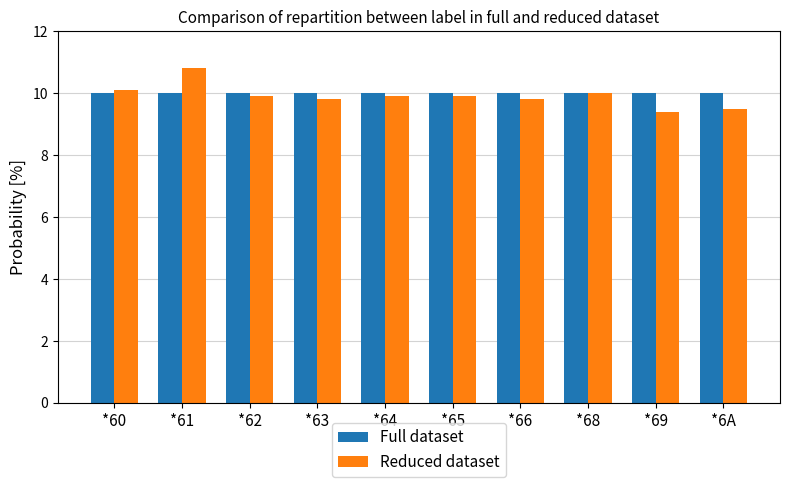

Reading left to right, list all the values displayed in this chart.

Full dataset: 10.0	10.0	10.0	10.0	10.0	10.0	10.0	10.0	10.0	10.0
Reduced dataset: 10.1	10.8	9.9	9.8	9.9	9.9	9.8	10.0	9.4	9.5